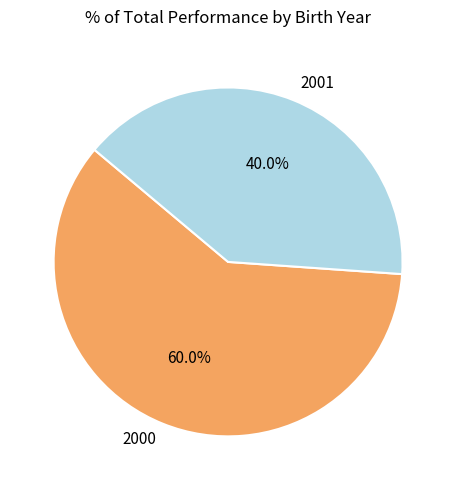

Rank the categories by value from lowest to highest.

2001, 2000